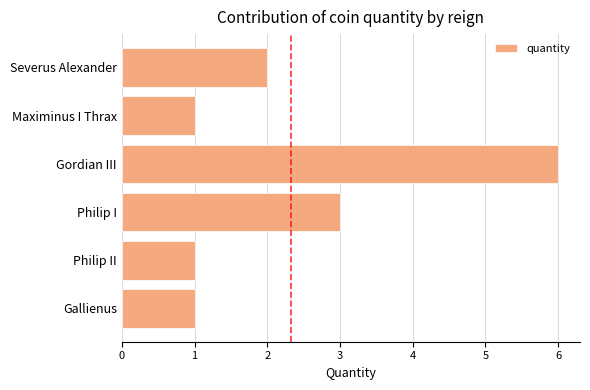

What position from the top is Severus Alexander?

1